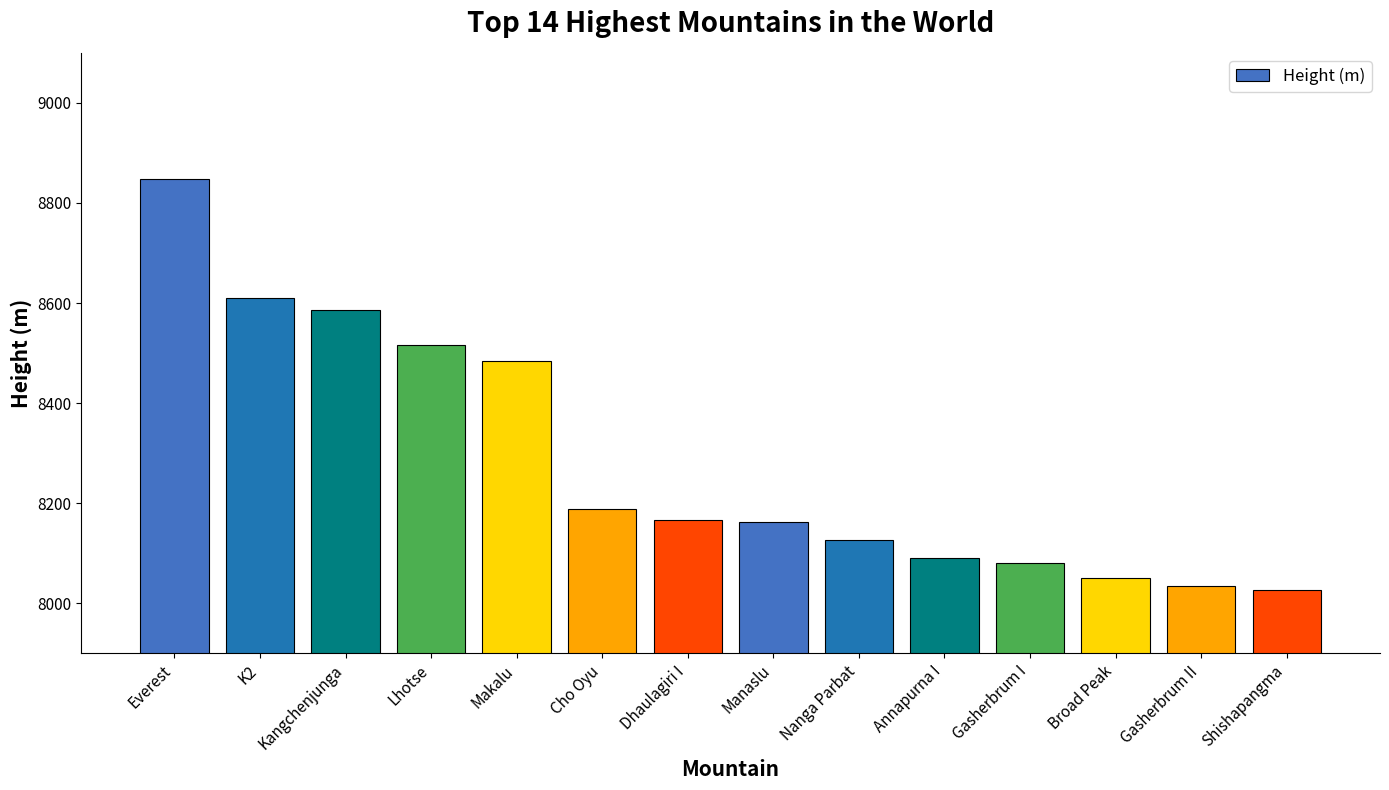

What is the maximum value shown in the chart?

8848